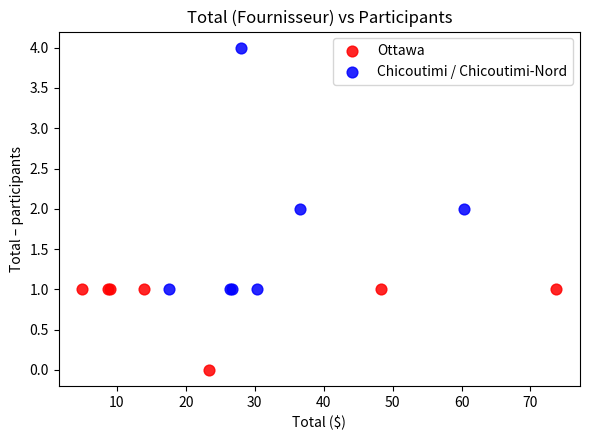

Which series contains the lowest Y value?

Ottawa